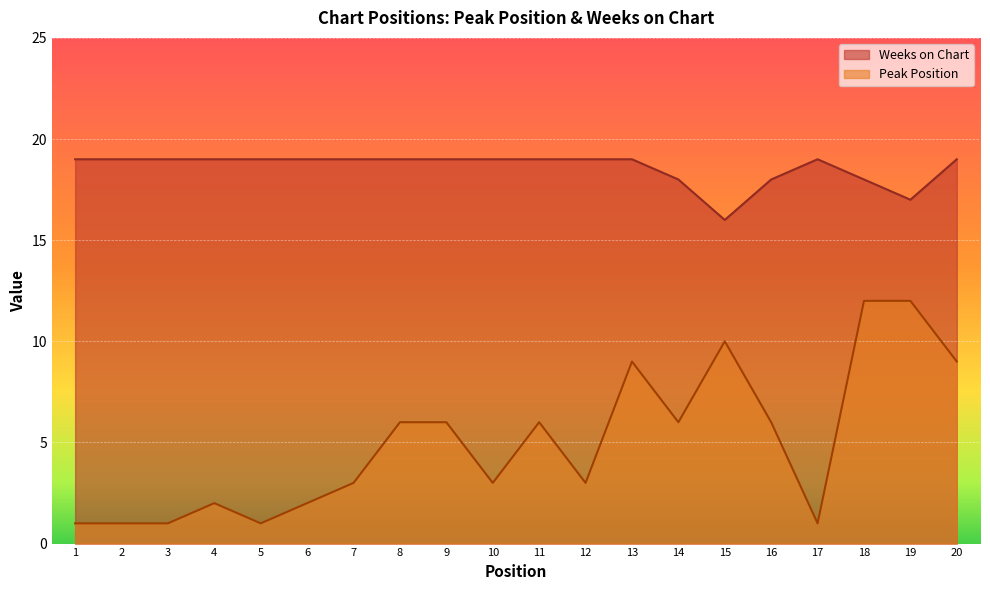

What is the highest value of the Peak Position series?

12